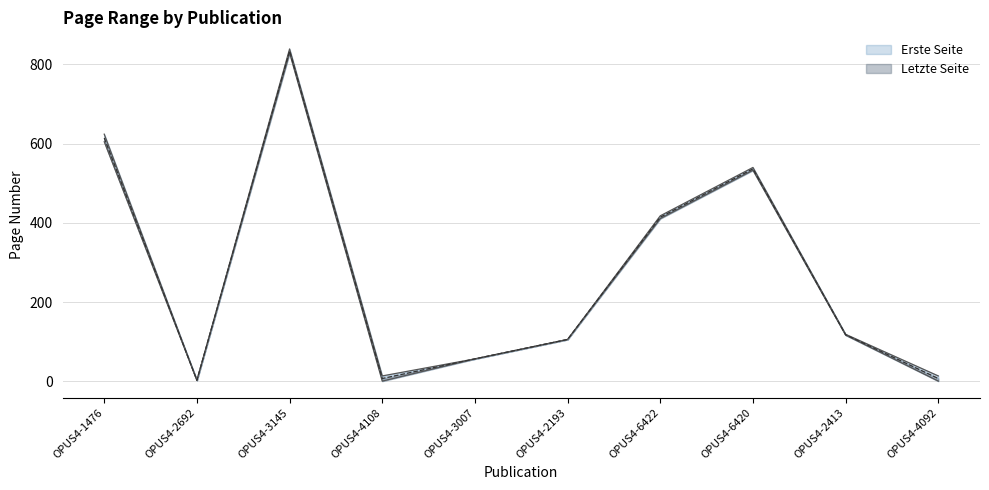

What is the sum of the Erste Seite values at OPUS4-3007 and OPUS4-2413?

174